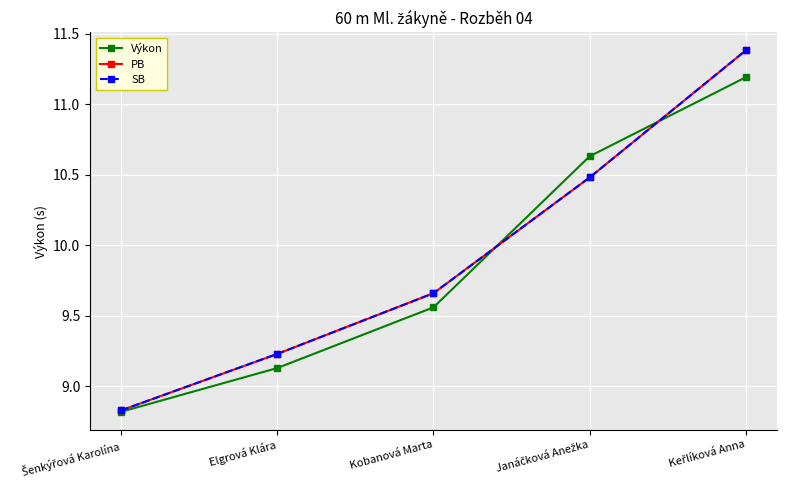

What is the label of the 4th point from the right?

Elgrová Klára